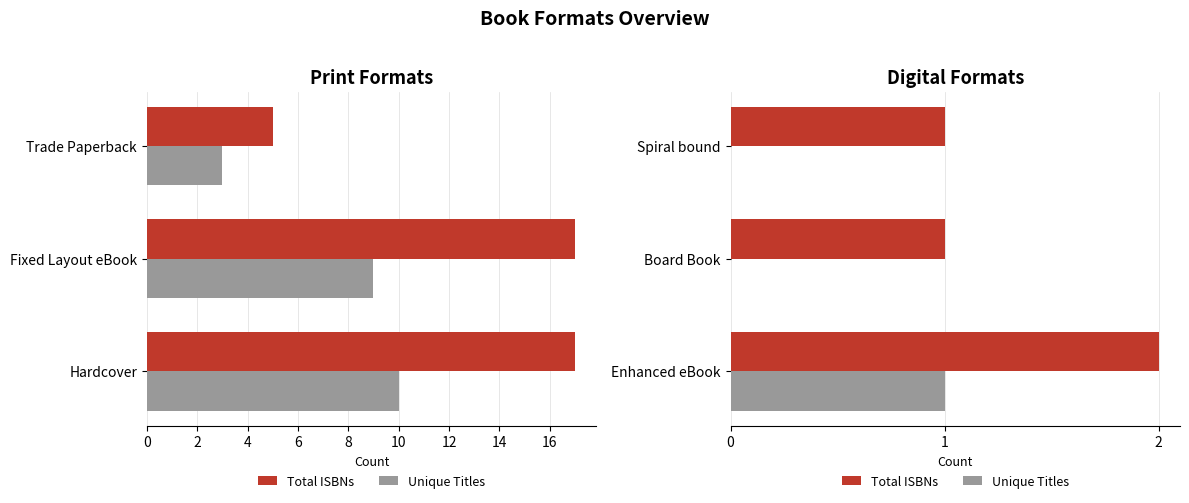

Which series has the largest range (max minus min)?

Total ISBNs